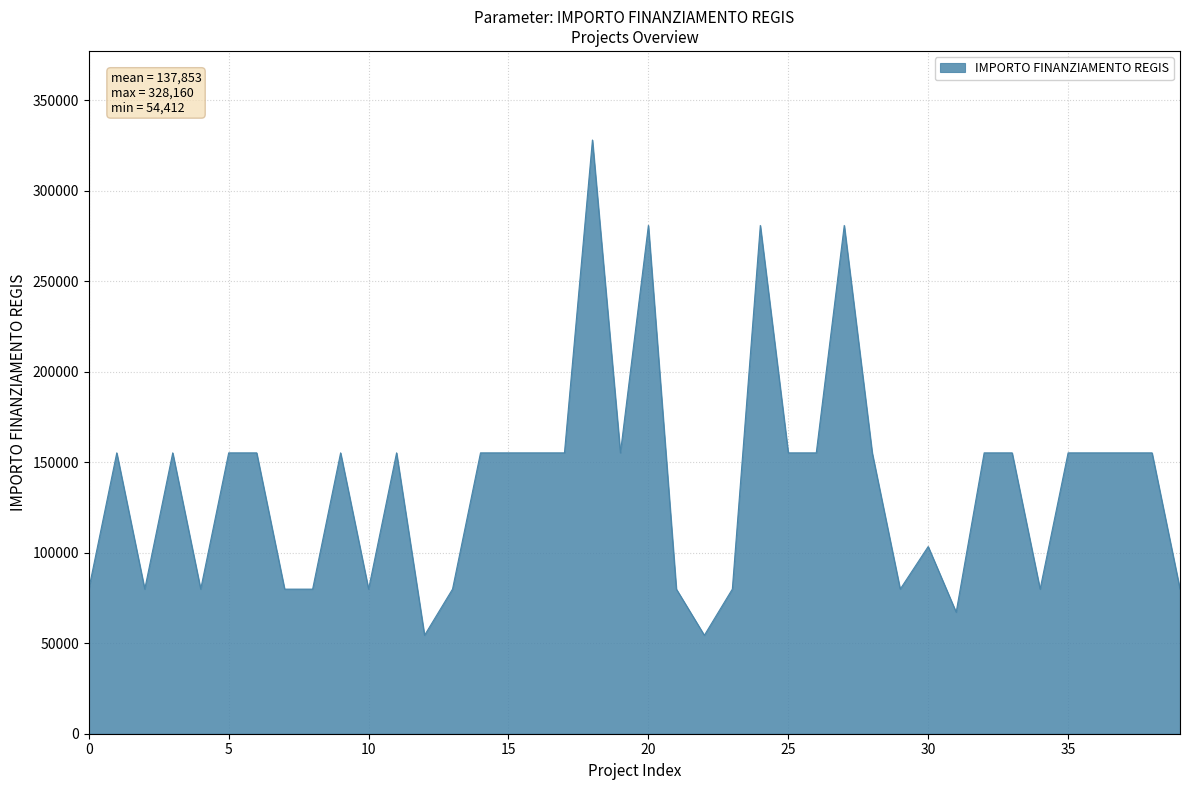

What is the difference between the maximum and minimum values?

273748